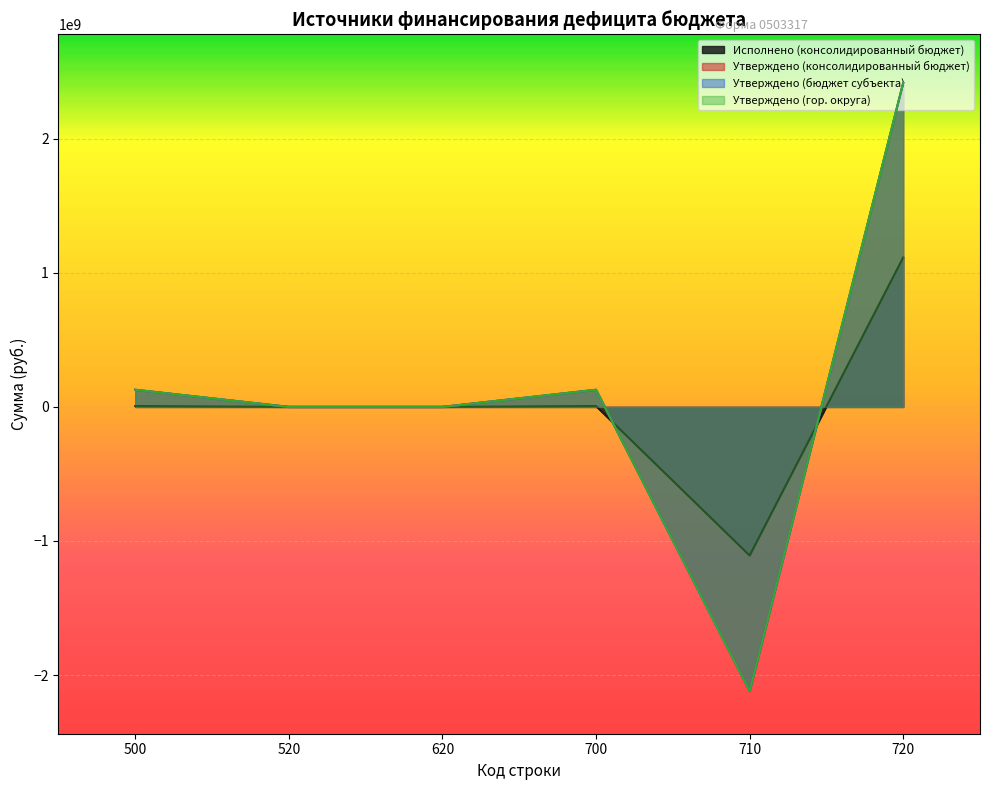

Where do Исполнено (консолидированный бюджет) and Утверждено (гор. округа) first cross each other?

700 and 710